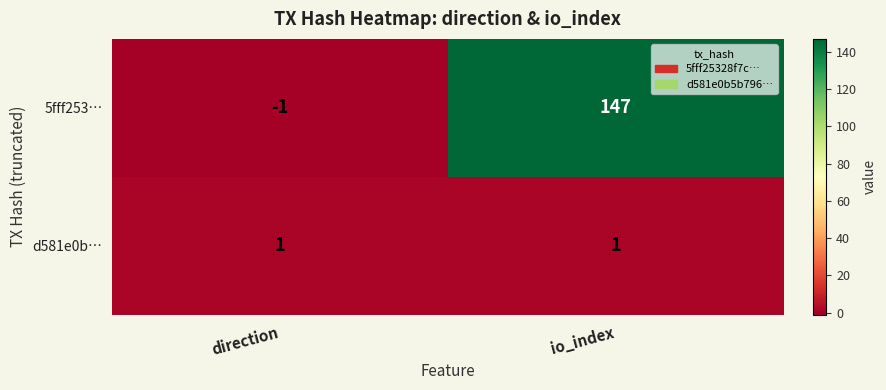

Between direction and io_index, which series saw the biggest shift?

5fff253…